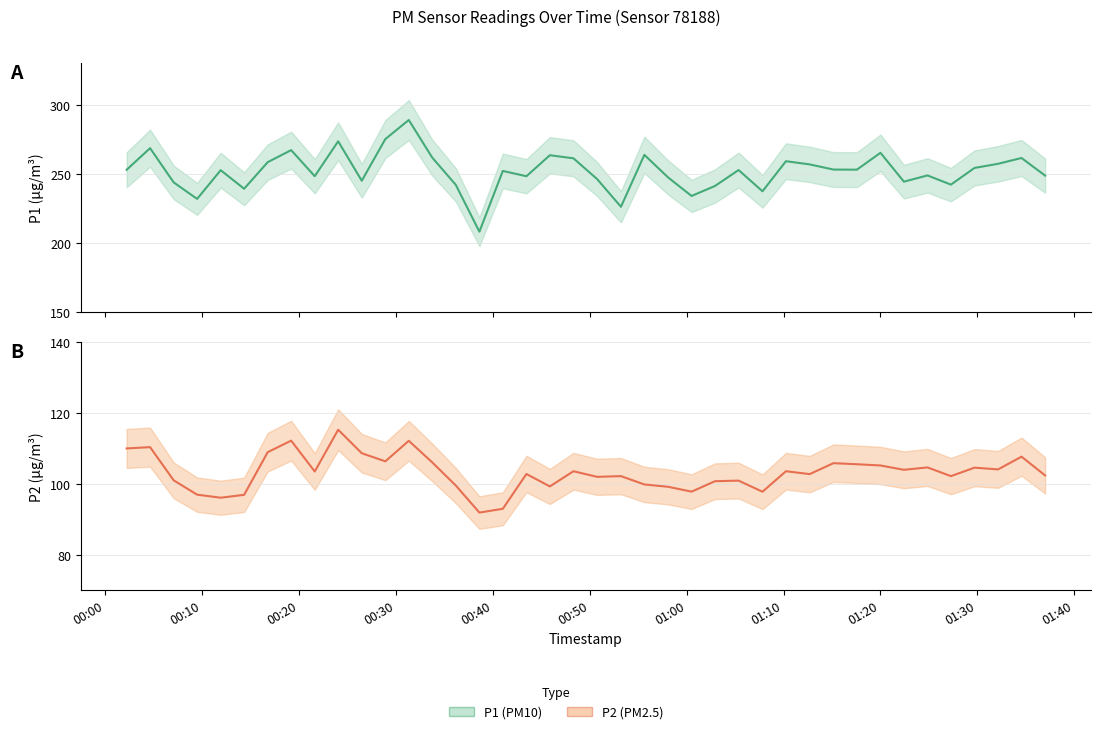

What is the value of the P1 point at the 27th from the left?

252.8